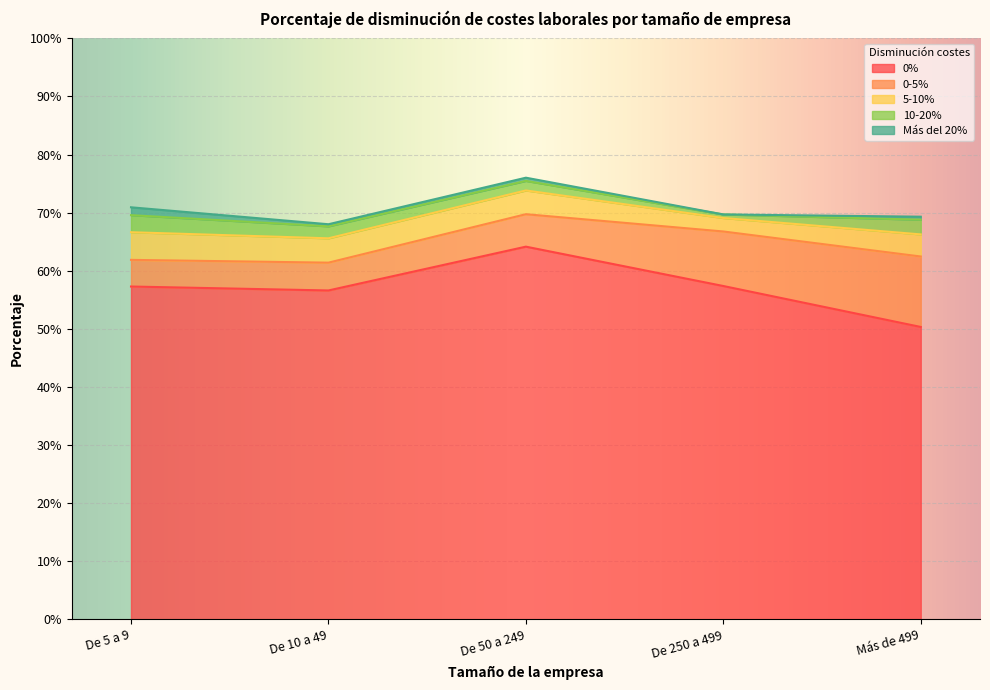

Reading left to right, extract all data points from this chart.

0%: 57.3	56.6	64.2	57.4	50.3
0-5%: 4.6	4.8	5.6	9.4	12.1
5-10%: 4.8	4.2	4.1	2.3	3.8
10-20%: 2.9	2.1	1.6	0.6	2.5
Más del 20%: 1.4	0.4	0.6	0.0	0.5